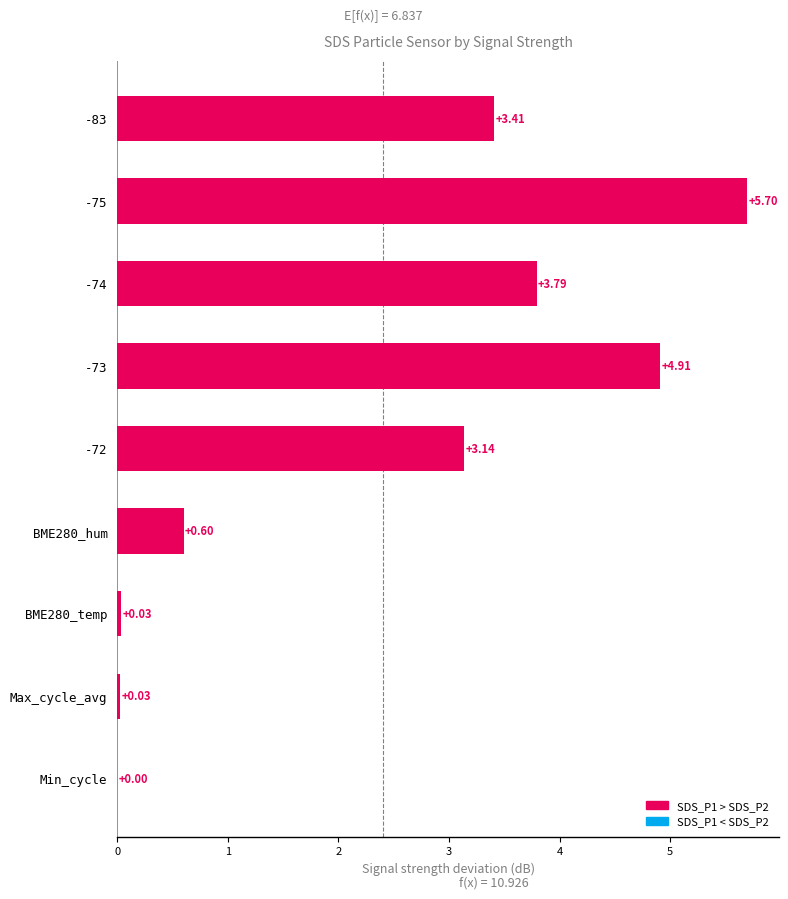

What is the sum of the values at -74 and Max_cycle_avg?

3.8